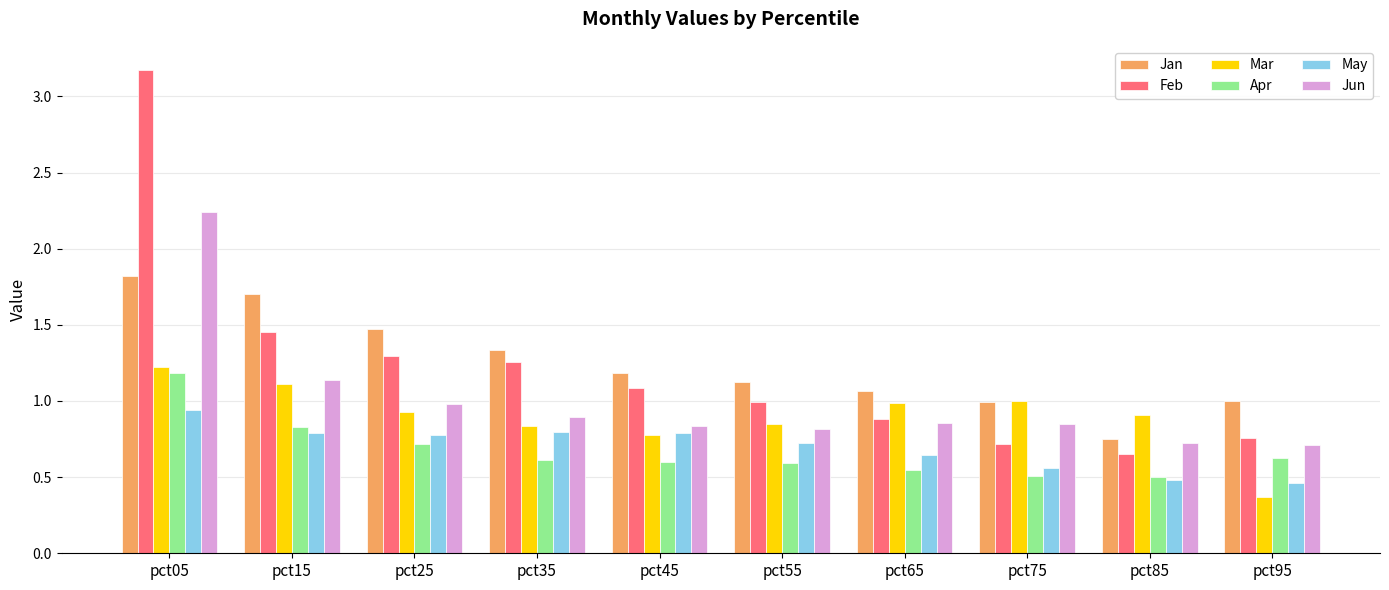

What is the total value across all series at pct75?

4.6